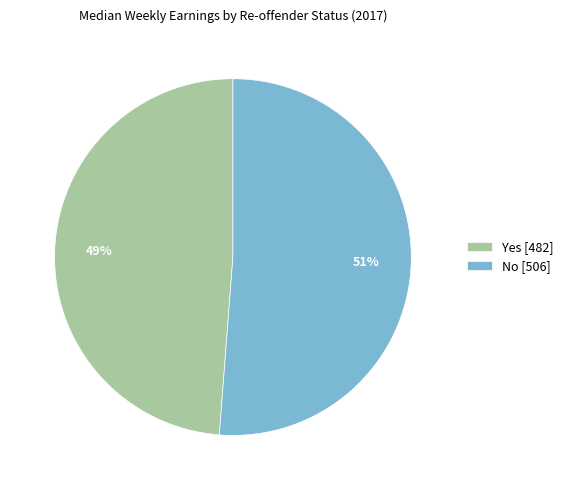

Is the sum of Yes [482] and No [506] greater than half?

Yes